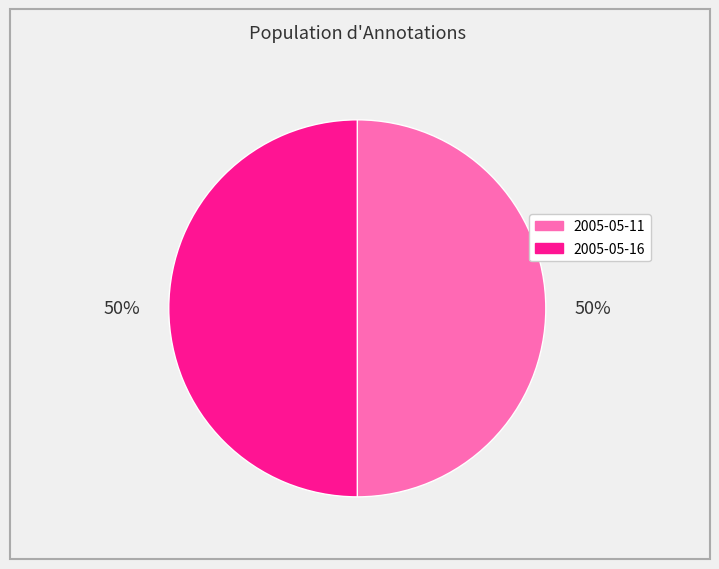

To the nearest percent, what portion does 2005-05-11 represent?

50%